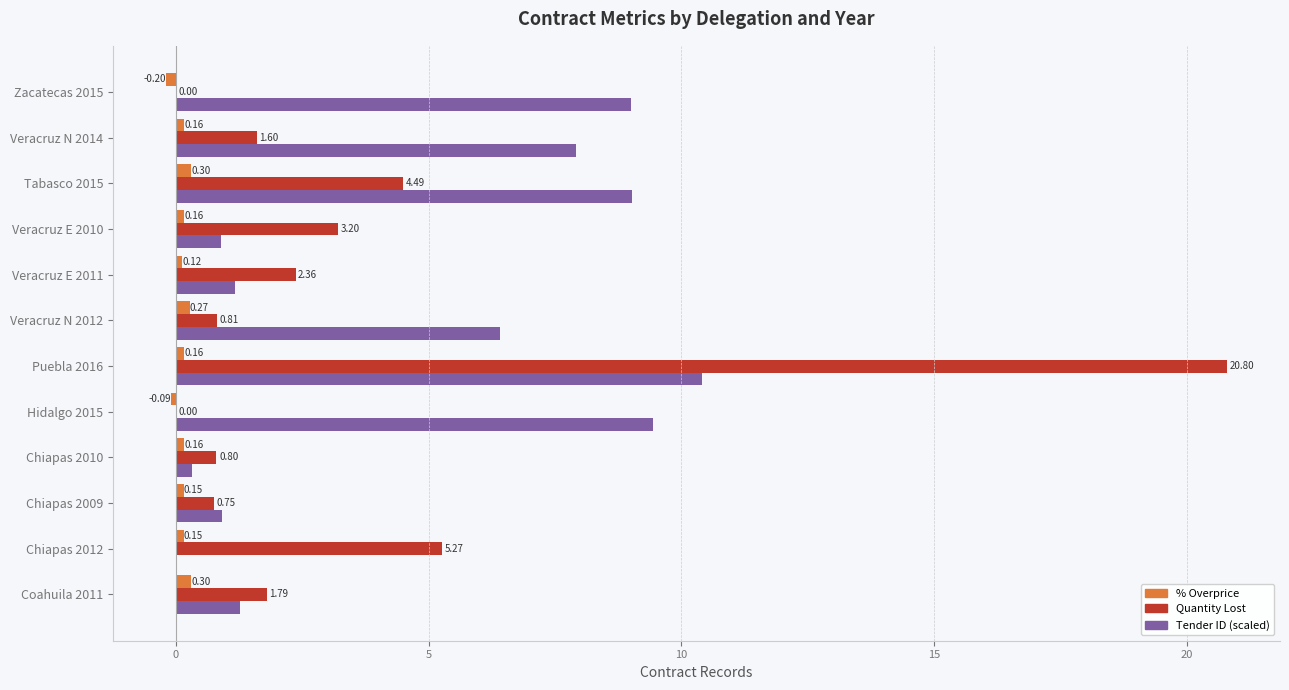

What are all the series names shown in the legend?

% Overprice, Quantity Lost, Tender ID (scaled)